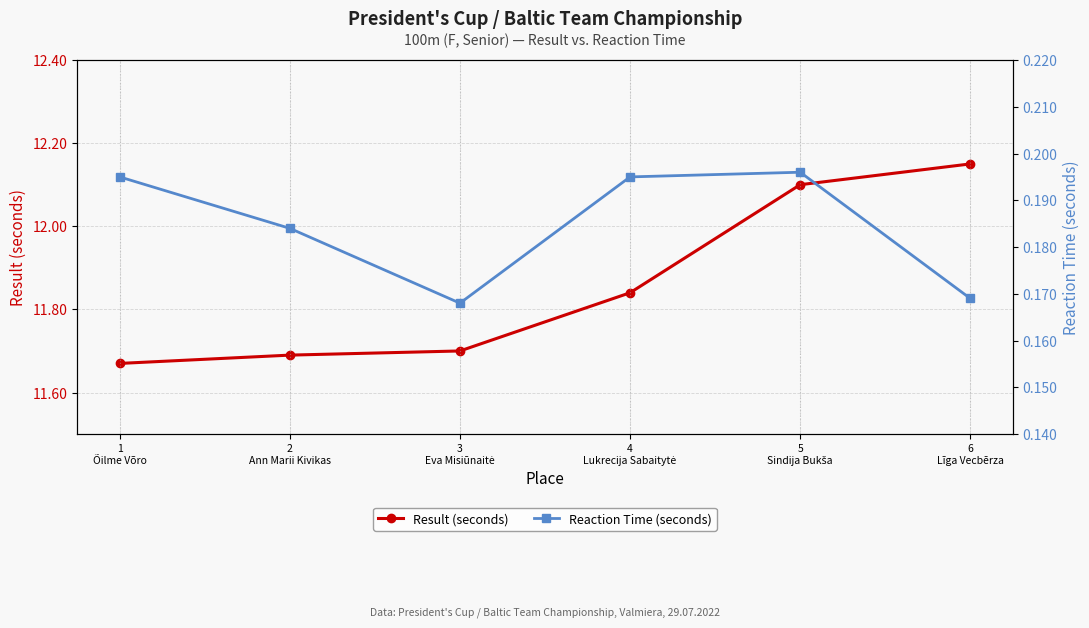

Reading right to left, what are all the values shown in this chart?

Result (seconds): 6
Līga Vecbērza=12.2	5
Sindija Bukša=12.1	4
Lukrecija Sabaitytė=11.8	3
Eva Misiūnaitė=11.7	2
Ann Marii Kivikas=11.7	1
Õilme Võro=11.7
Reaction Time (seconds): 6
Līga Vecbērza=0.2	5
Sindija Bukša=0.2	4
Lukrecija Sabaitytė=0.2	3
Eva Misiūnaitė=0.2	2
Ann Marii Kivikas=0.2	1
Õilme Võro=0.2